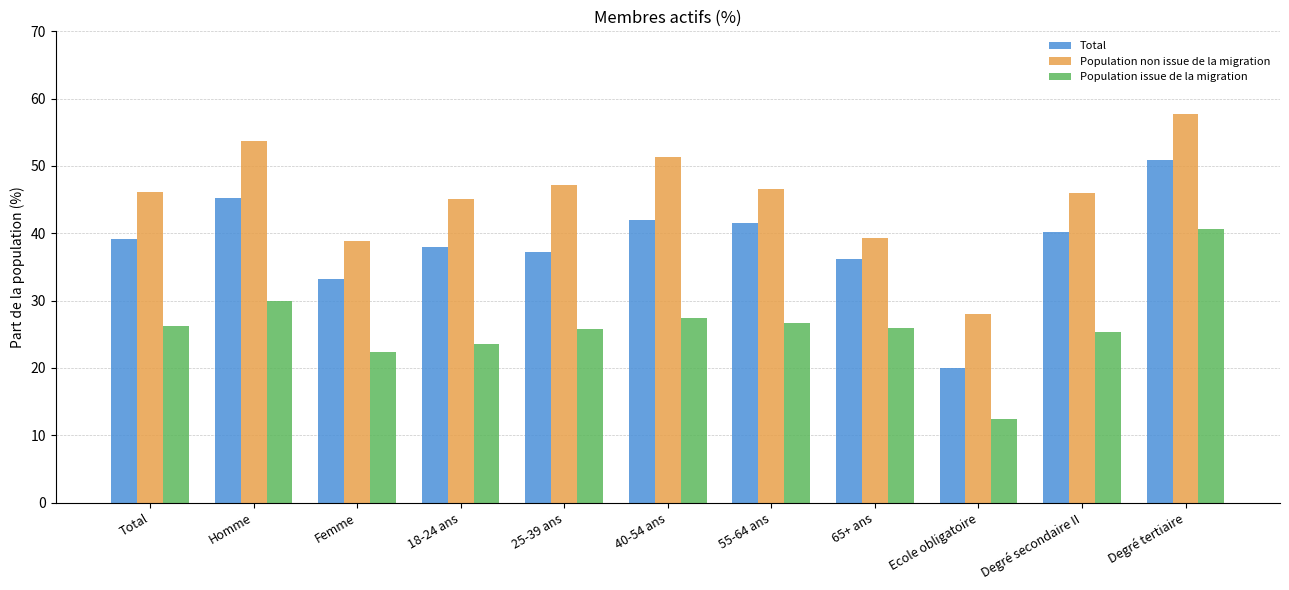

What is the difference between the second highest and second lowest values in the Total series?

12.1